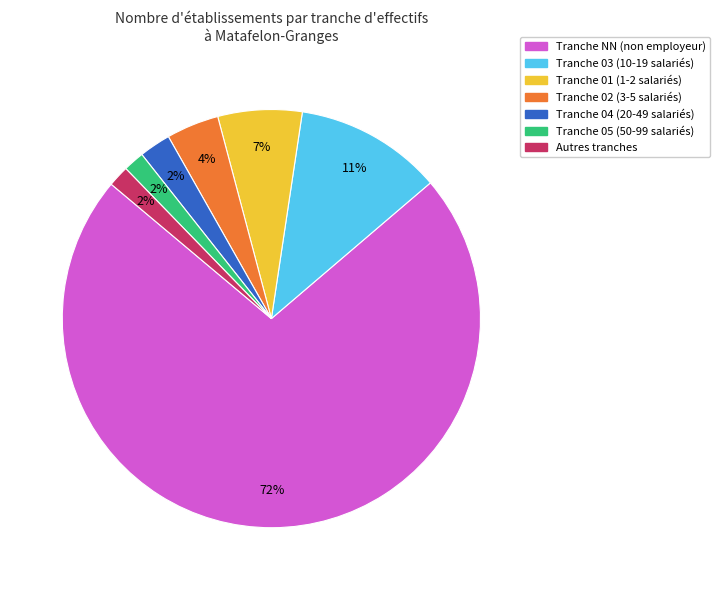

Is there a majority slice in this chart?

Yes